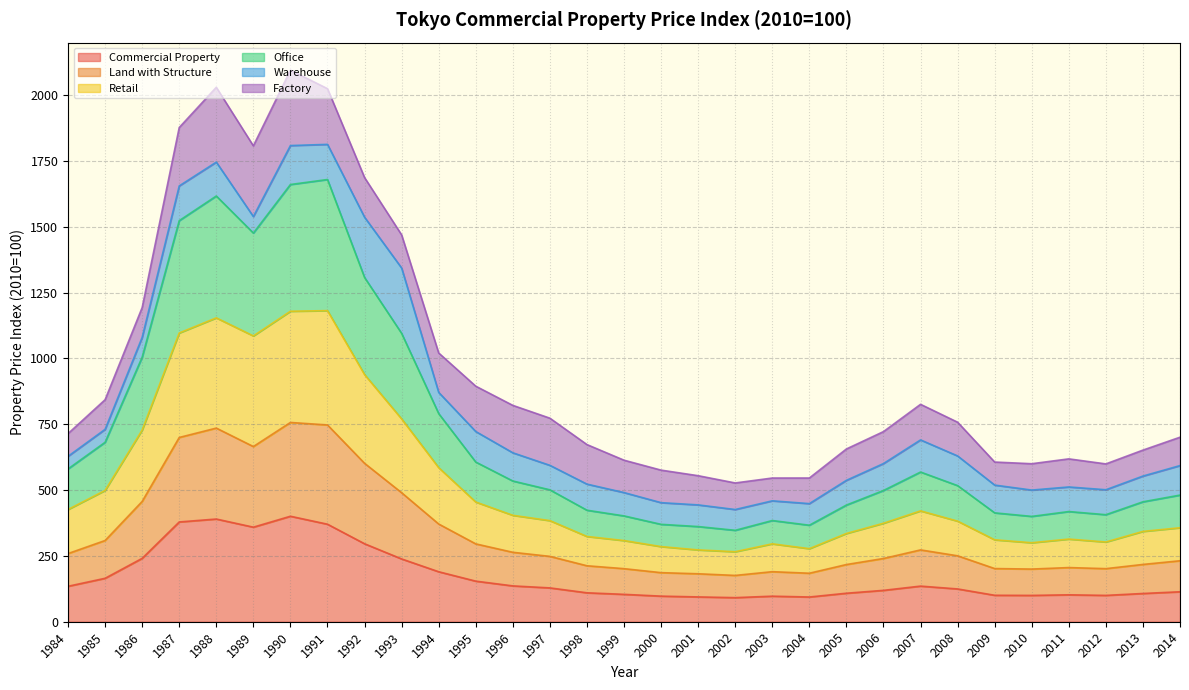

What is the total value across all series at 1985?

843.1